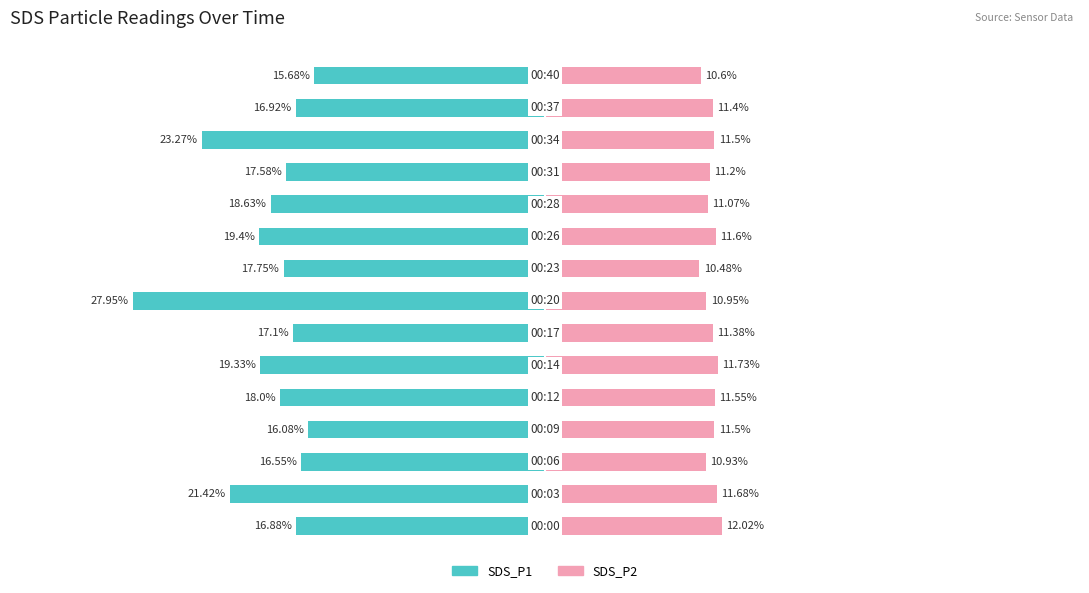

The SDS_P2 series shows 10.9 at 2. True or false?

True